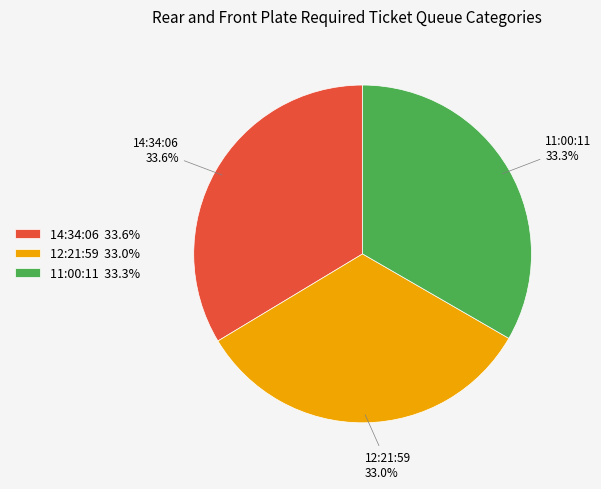

How many segments does this pie chart have?

3